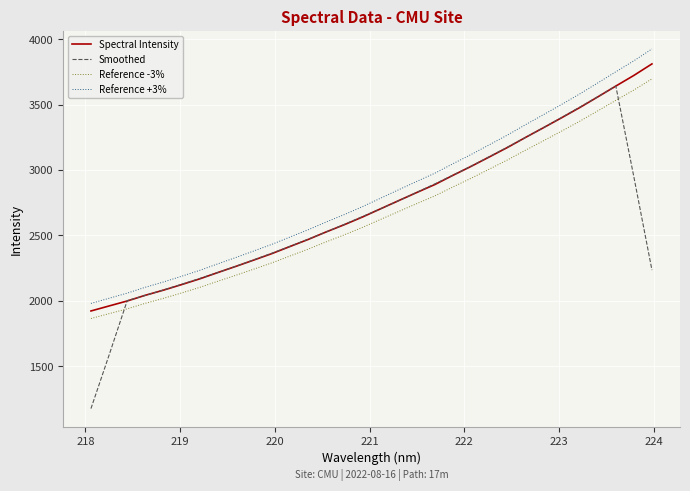

Which series has the widest spread of values?

Smoothed